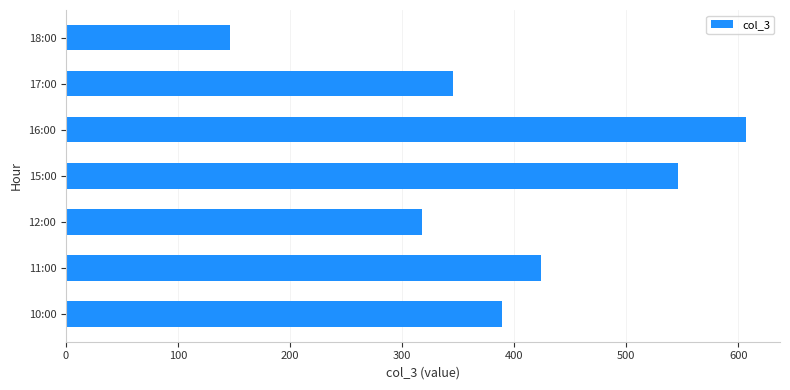

What is the change in value from 15:00 to 18:00?

-400